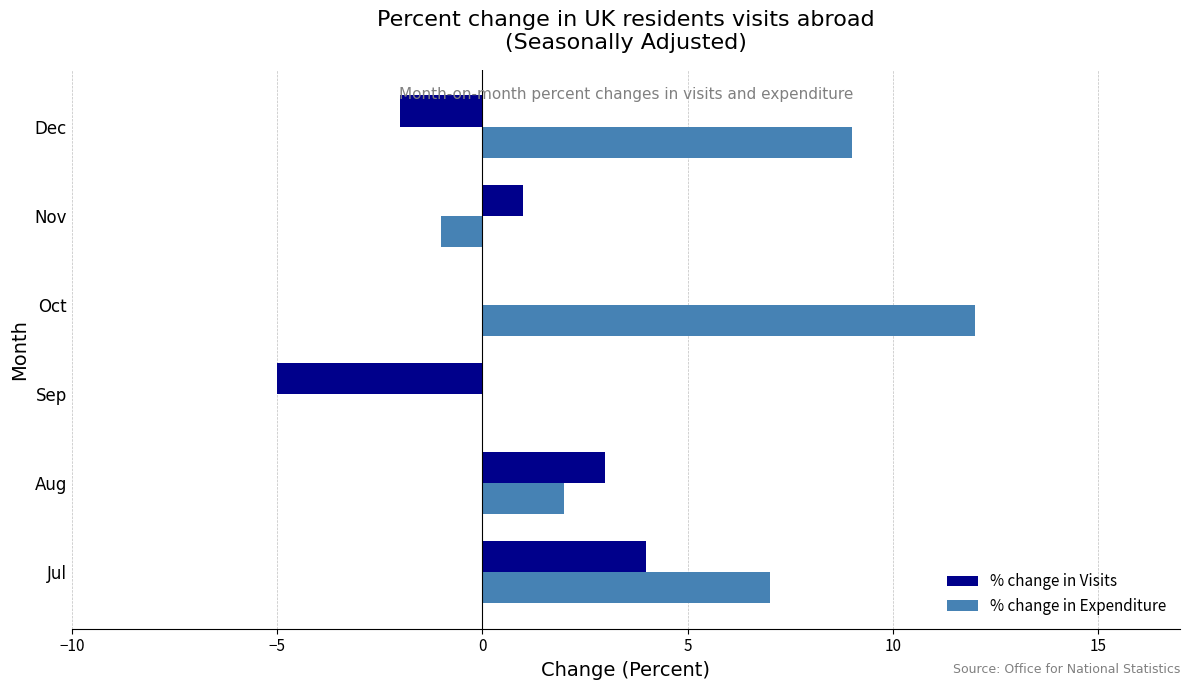

What are all the series names shown in the legend?

% change in Visits, % change in Expenditure